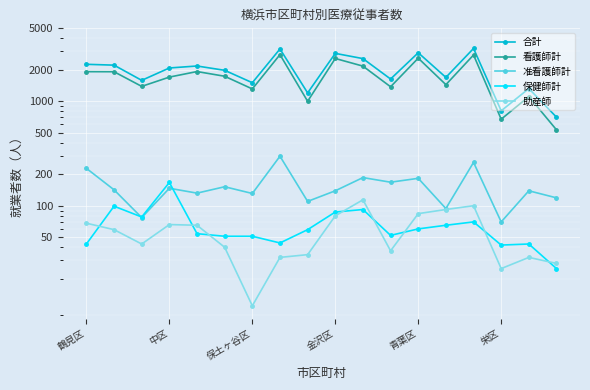

The value of 助産師 at 8 is 34. True or false?

True